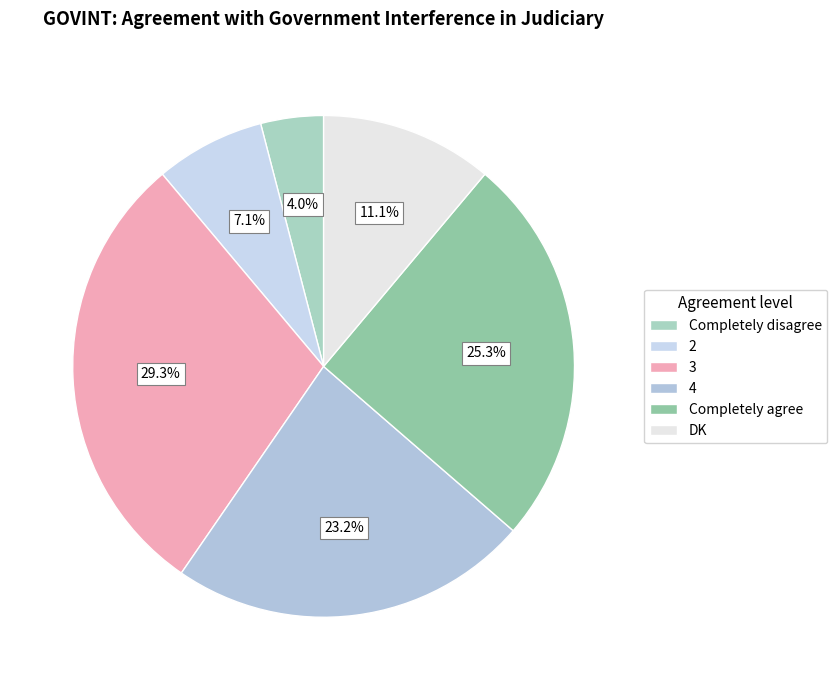

Which slice is the smallest?

Completely disagree